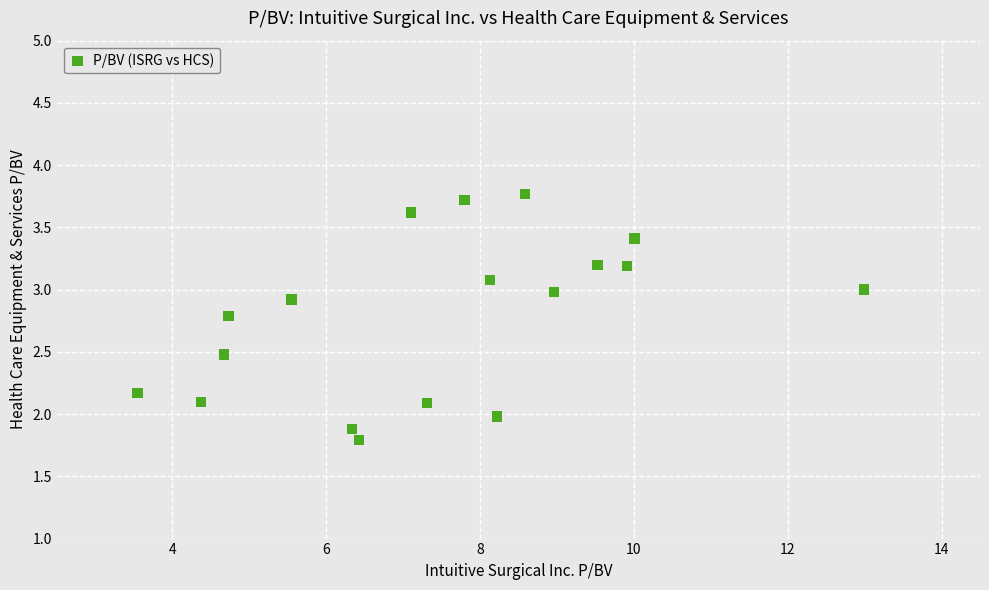

What is the range of X values (max minus min)?

9.4